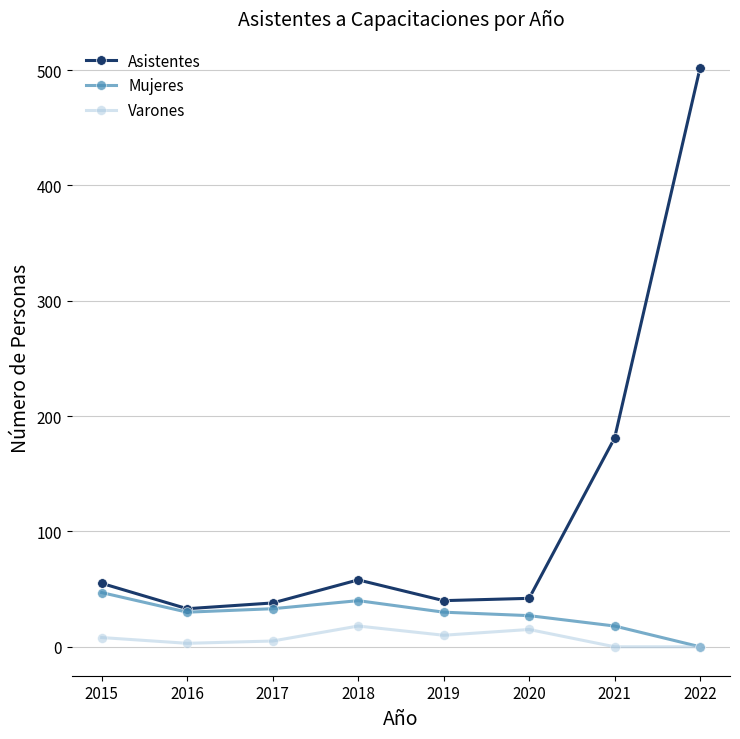

Which category has the highest value across all series?

2022